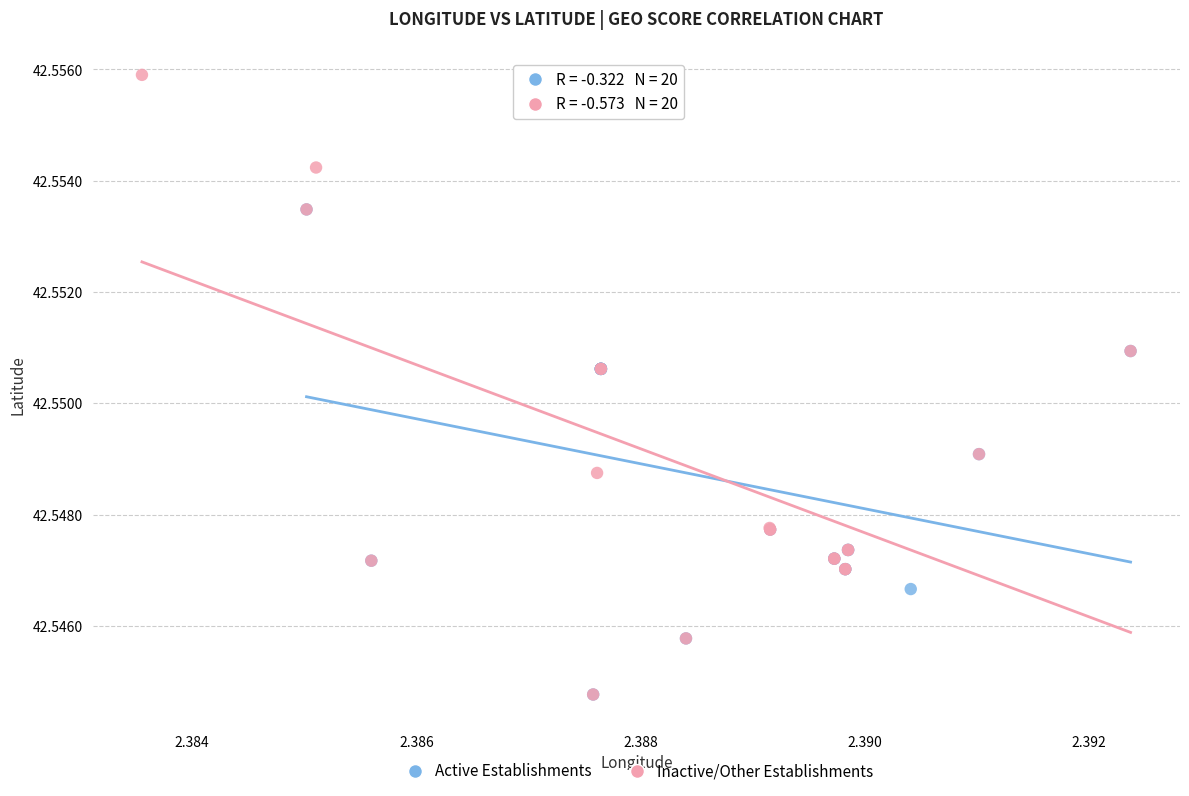

Which series has the widest spread of Y values?

Inactive/Other Establishments